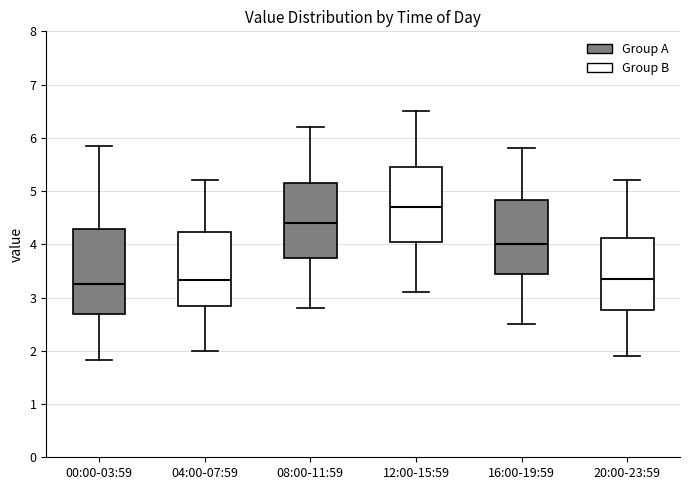

Which box has the highest median line?

12:00-15:59